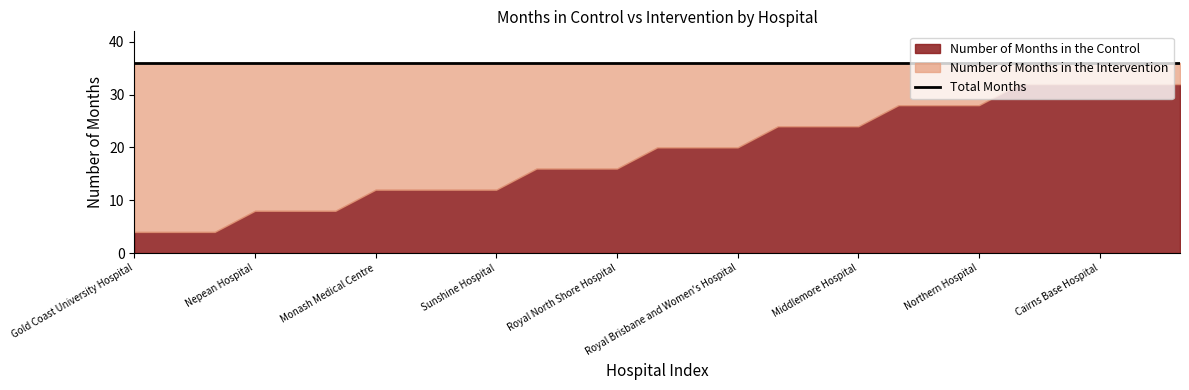

True or false: Number of Months in the Control and Number of Months in the Intervention cross at least once.

True